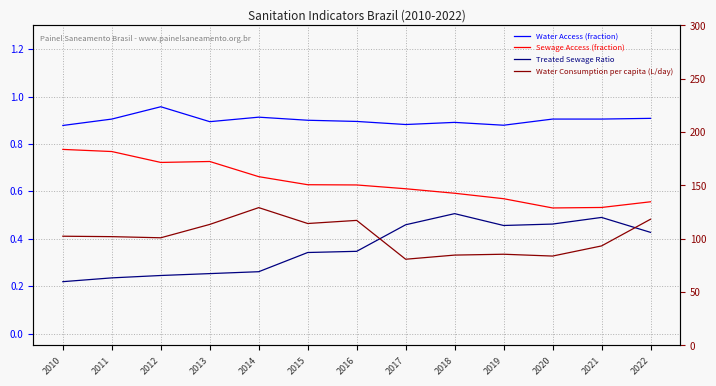

Rank the series at 2013 from highest to lowest value.

Water Consumption per capita (L/day), Water Access (fraction), Sewage Access (fraction), Treated Sewage Ratio